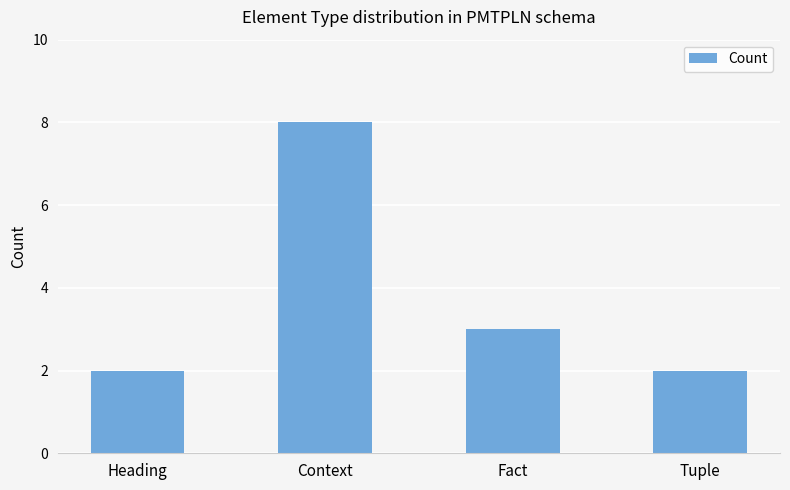

What is the difference between the values at Context and Fact?

5